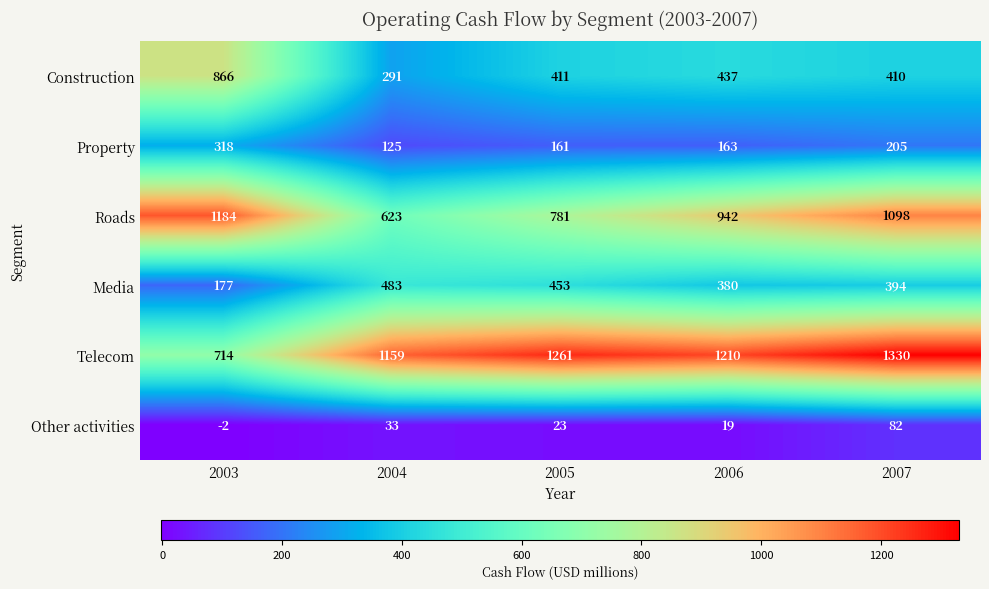

True or false: Telecom has a value of 1261 at 2005.

True